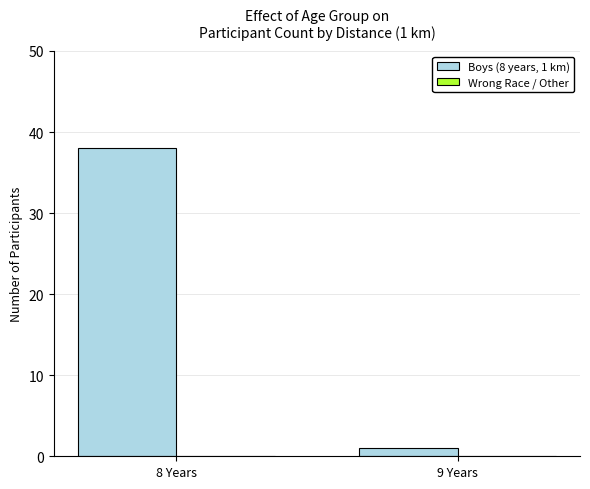

Which has a higher value, 9 Years or 8 Years?

8 Years